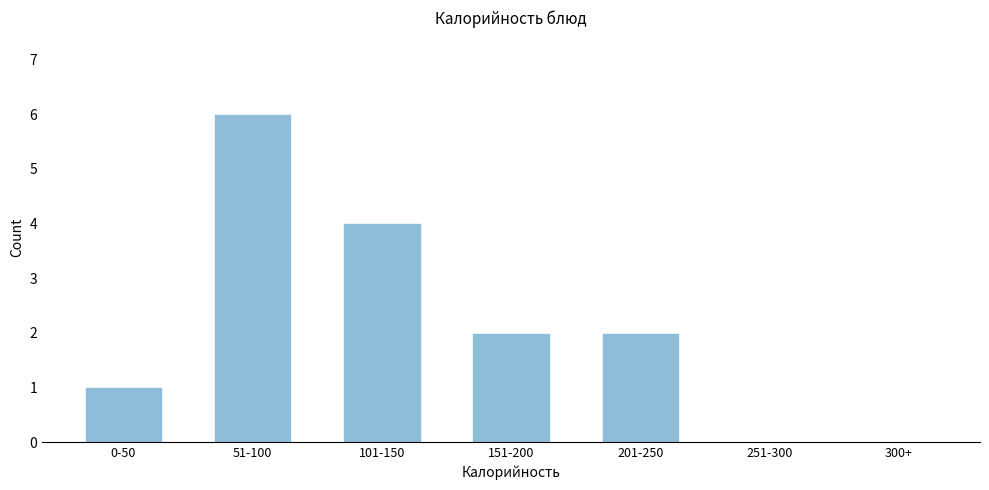

Reading left to right, what are all the values shown in this chart?

0-50=1	51-100=6	101-150=4	151-200=2	201-250=2	251-300=0	300+=0